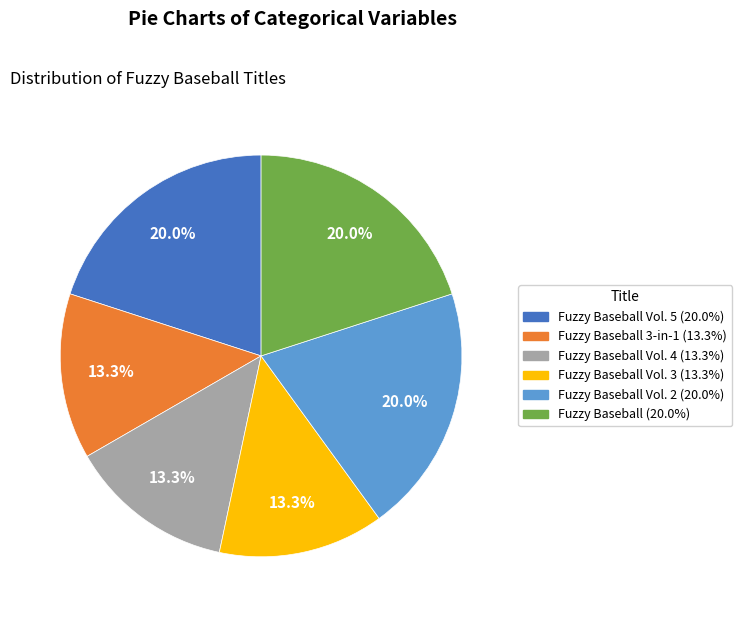

Is there a majority slice in this chart?

No